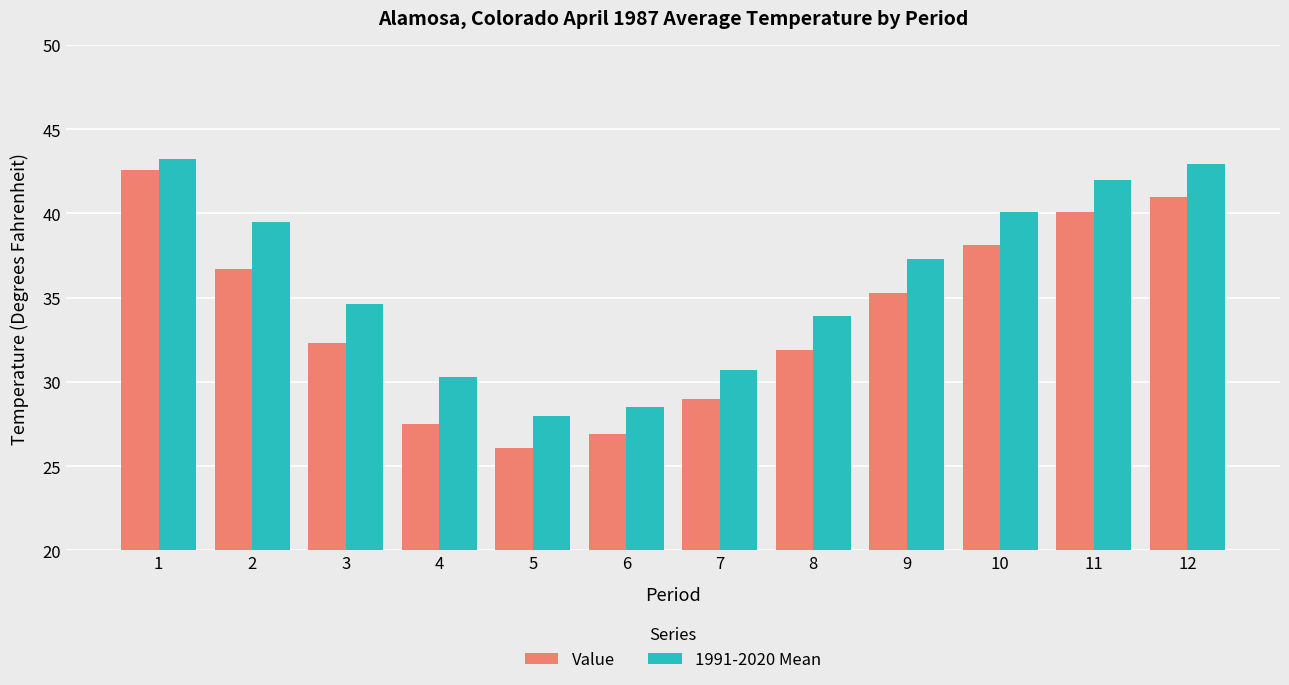

Rank the series by their maximum value, from highest to lowest.

1991-2020 Mean, Value